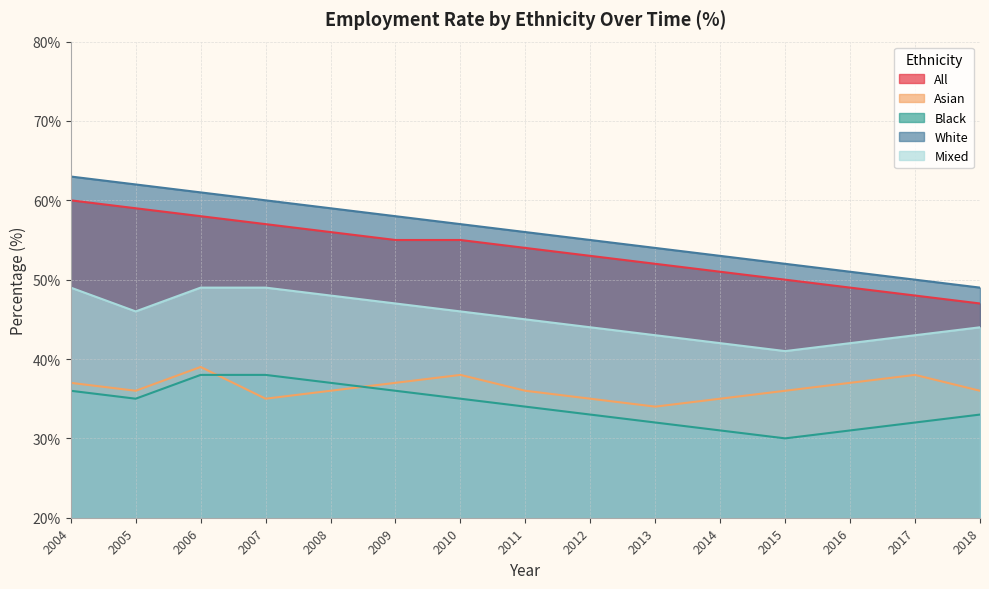

True or false: White and Mixed intersect in this chart.

False